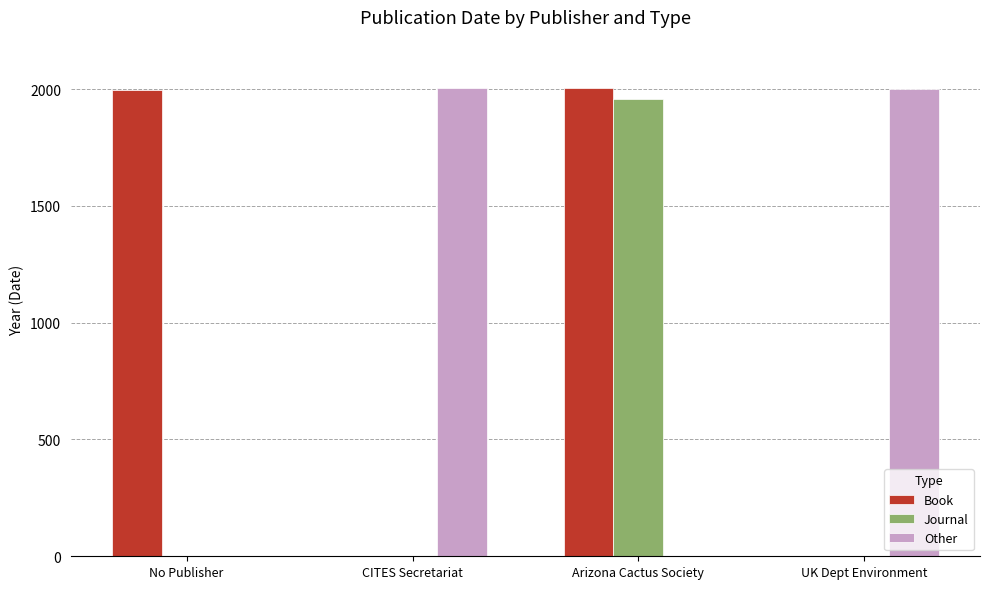

The value of Journal at Arizona Cactus Society is 757. True or false?

False